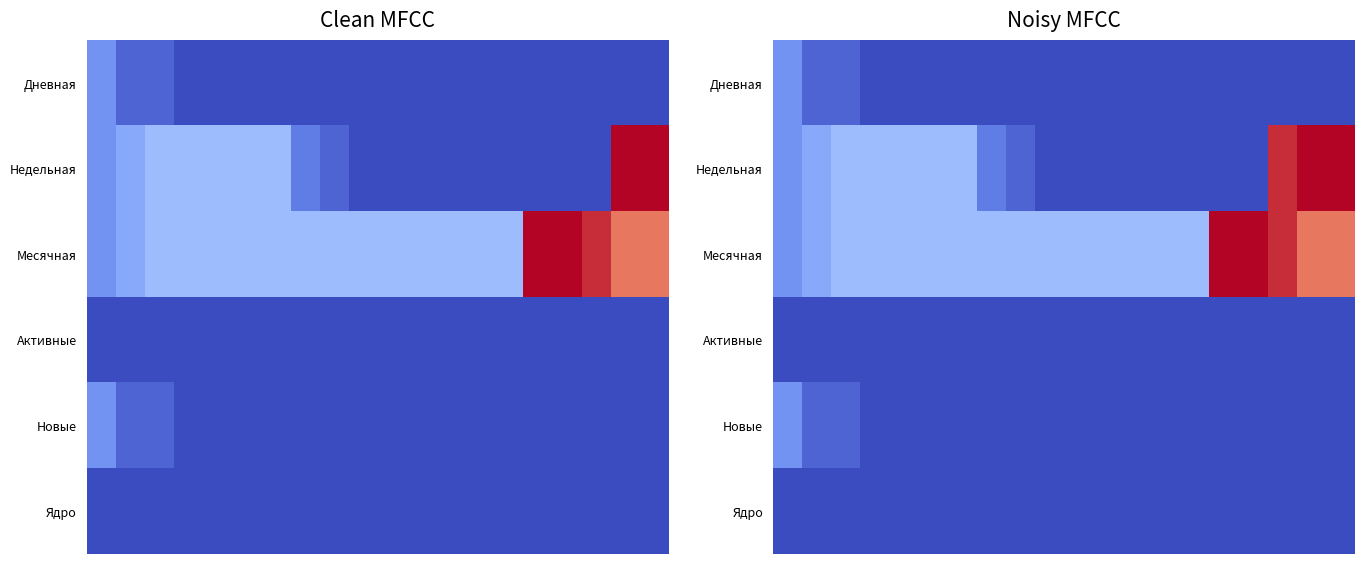

Which series has the widest spread of values?

Недельная